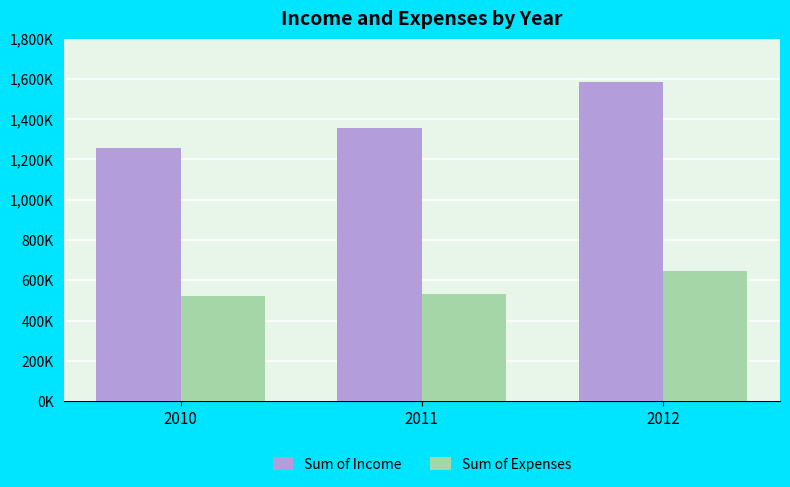

Rank the categories by Sum of Expenses value from lowest to highest.

2010, 2011, 2012